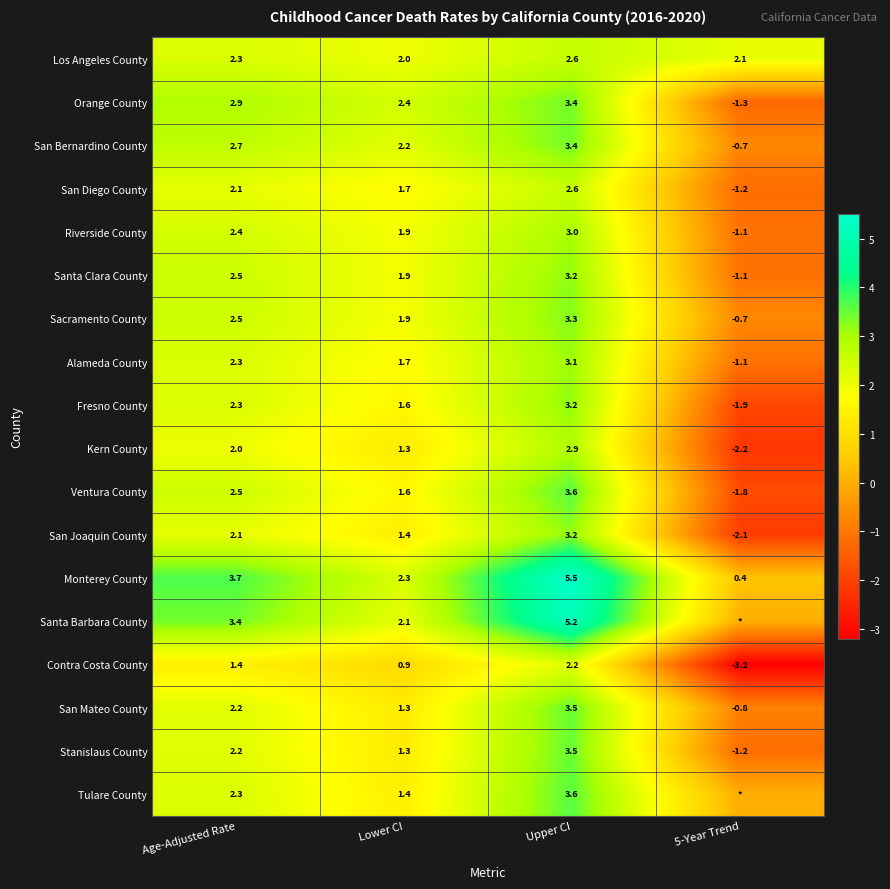

What is the difference between the maximum and minimum values in the Contra Costa County series?

5.4